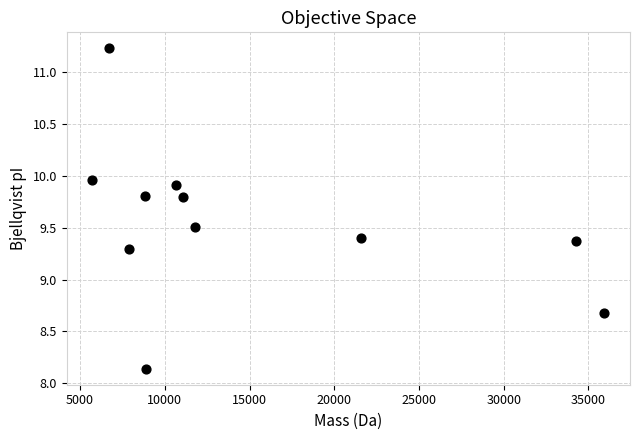

What is the range of Y values (max minus min)?

3.1